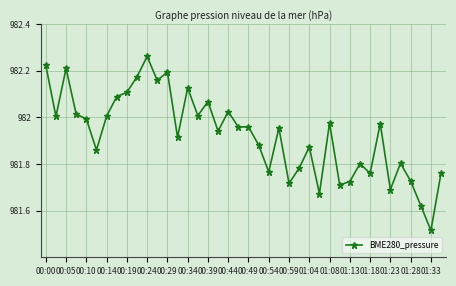

What is the label of the 24th point from the left?

23